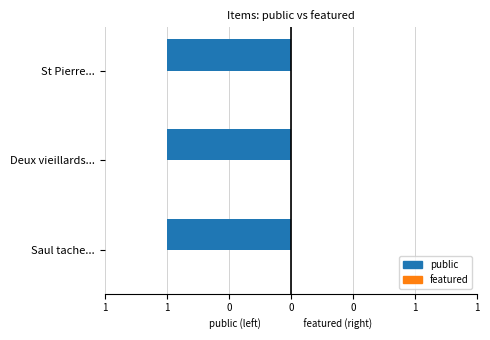

What is the greatest value displayed?

1